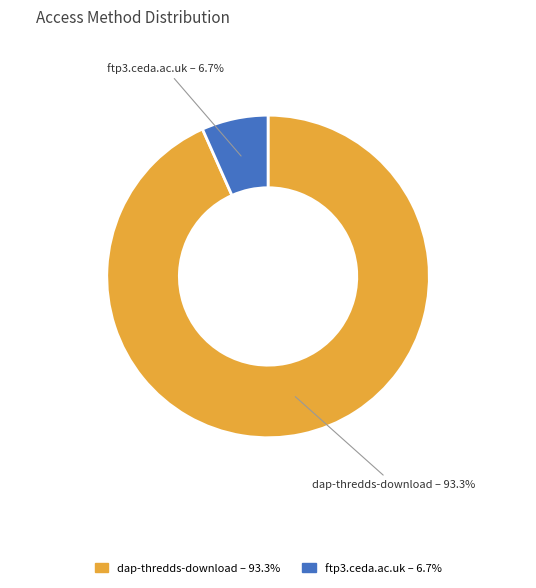

Between ftp3.ceda.ac.uk and dap-thredds-download, which is larger?

dap-thredds-download